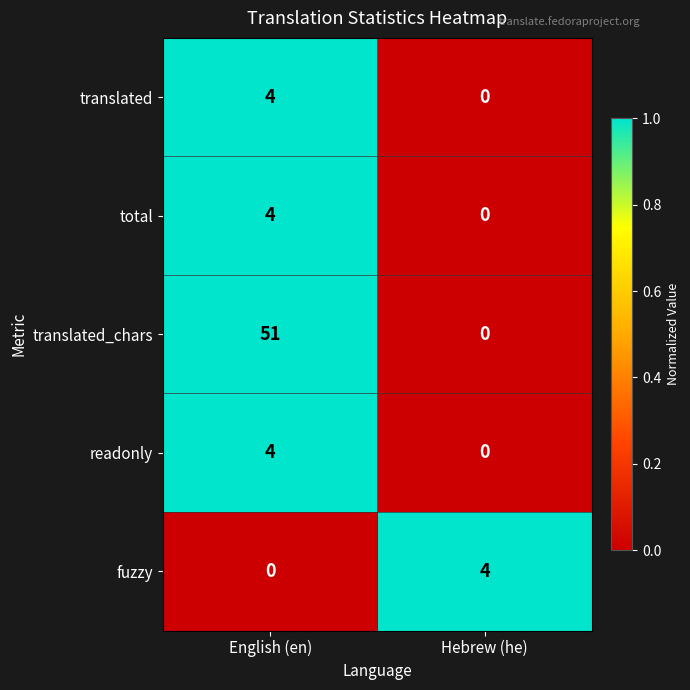

At which category is the sum across all series the highest?

English (en)